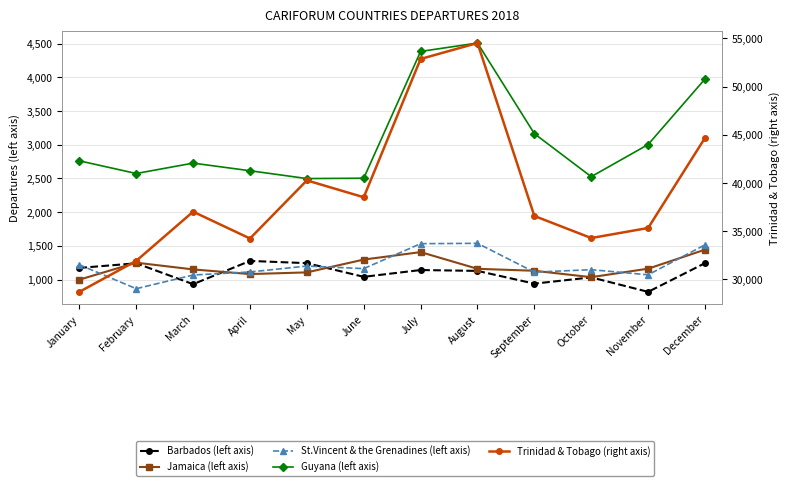

What are all the series names shown in the legend?

Barbados (left axis), Jamaica (left axis), St.Vincent & the Grenadines (left axis), Guyana (left axis), Trinidad & Tobago (right axis)